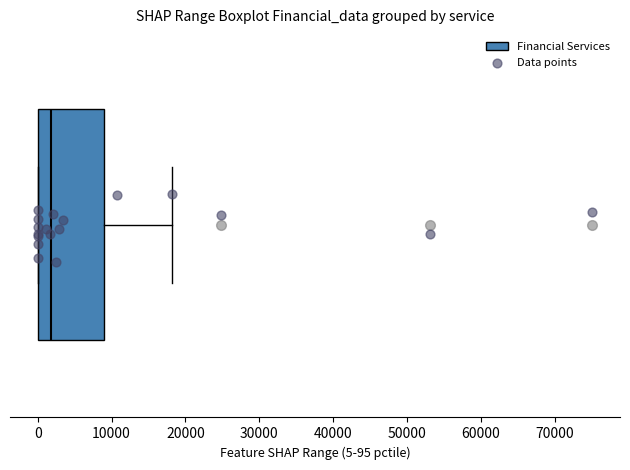

Read this box plot against the x-axis: the position of the median line, the range covered by the box, and the ends of both whiskers. The values are not printed on the chart, so give them approximately, as read against the axis.

median 2000, box 0 to 9000, whiskers 0 to 18000